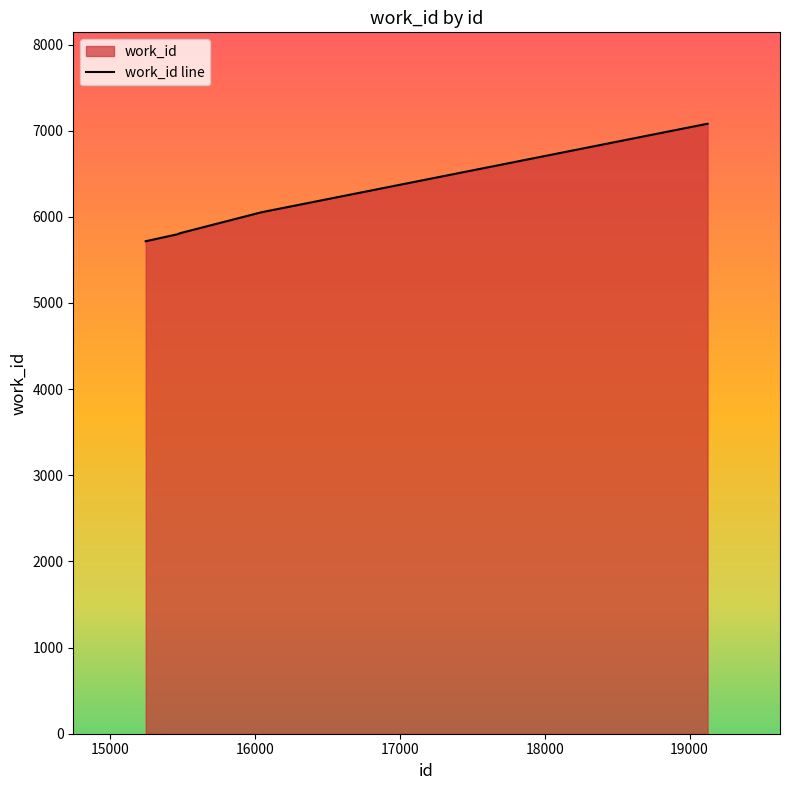

At which category does the chart reach its minimum across all series?

15246